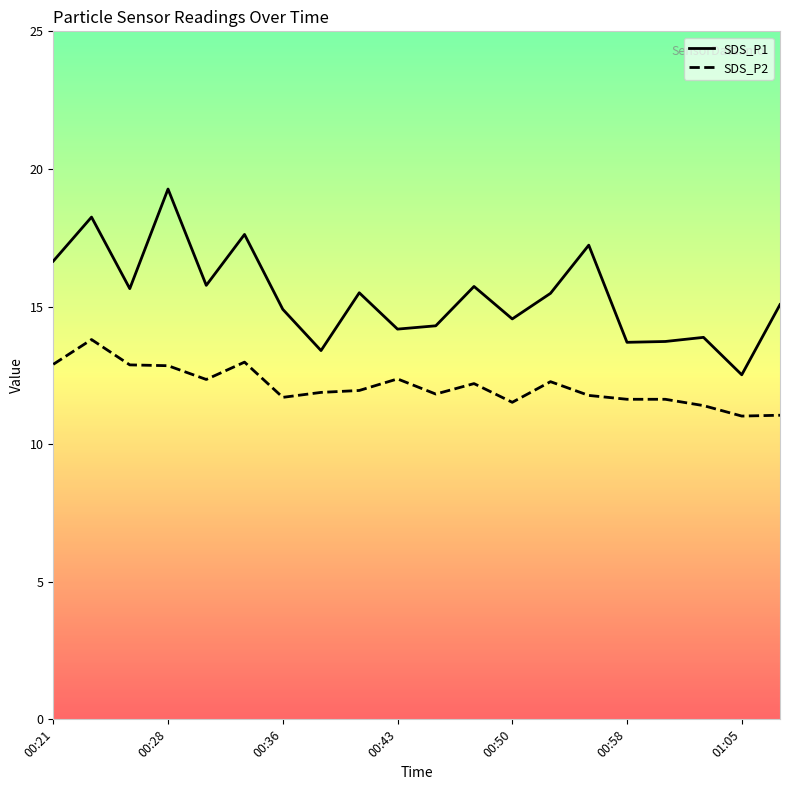

What is the maximum value shown in the chart?

19.3